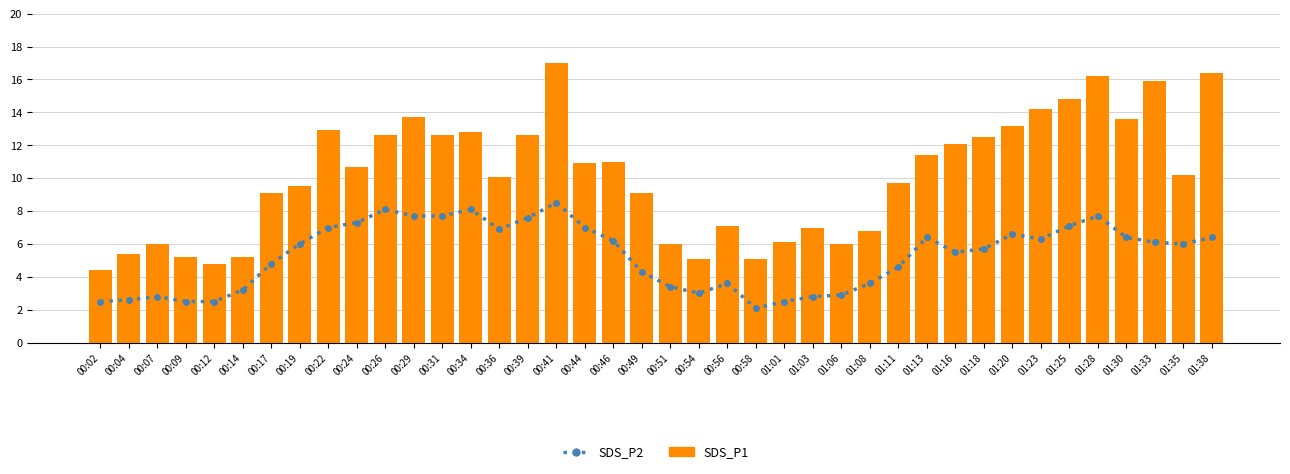

Which series changed the most between 00:54 and 01:30?

SDS_P1